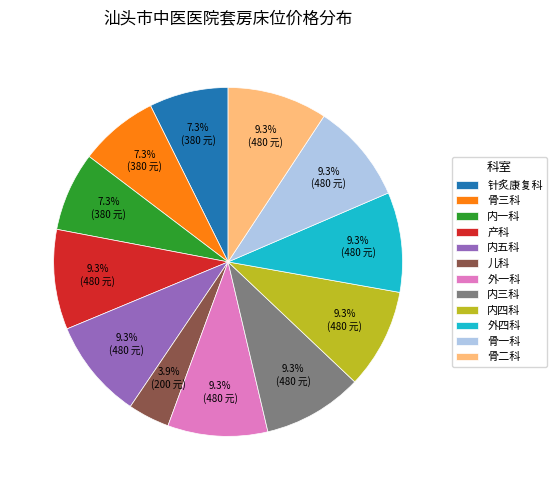

What portion of the pie excludes 针炙康复科?

92.7%